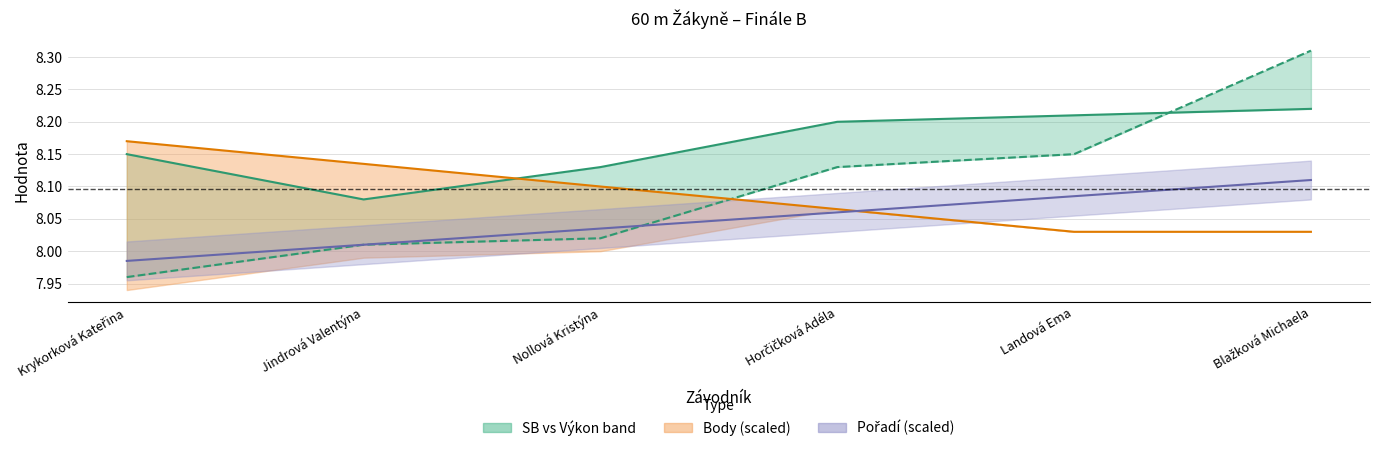

What is the label of the 3rd point from the right?

Horčičková Adéla